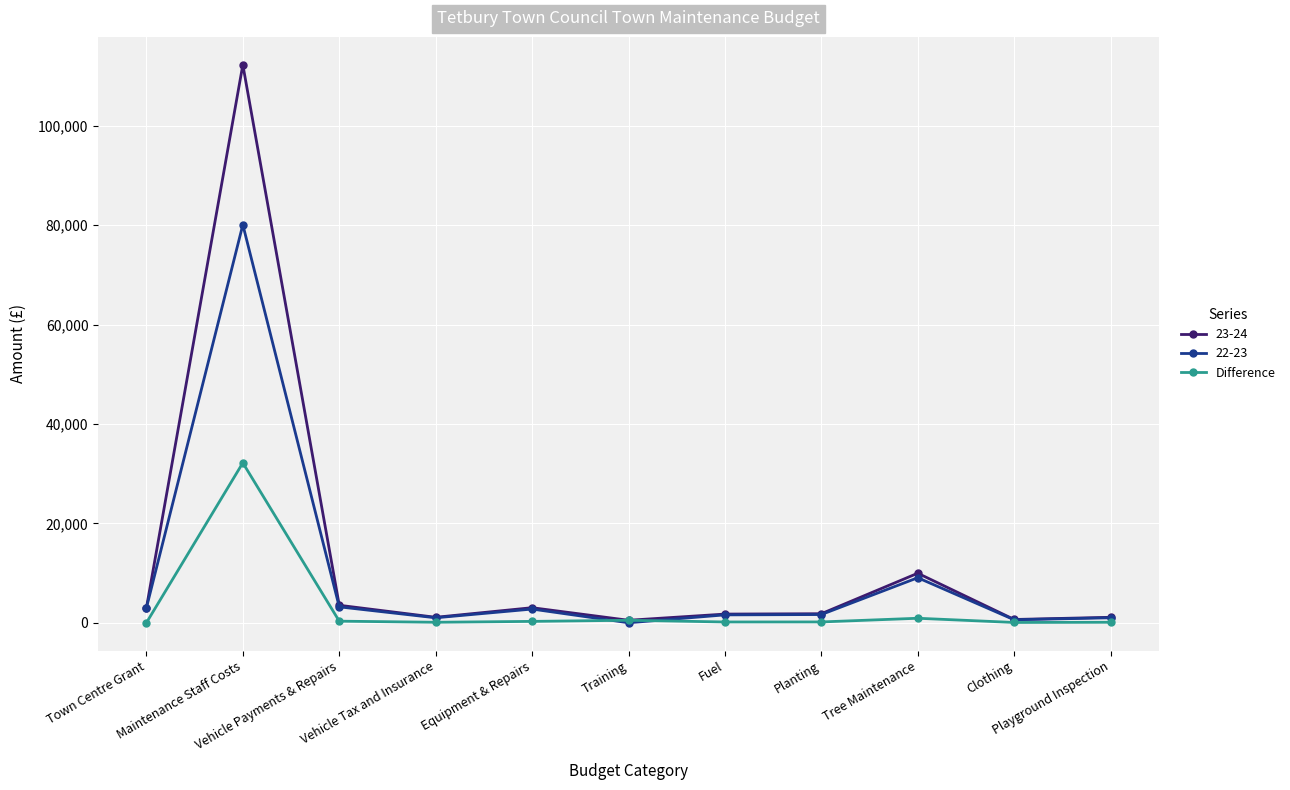

What is the greatest value displayed?

112251.0